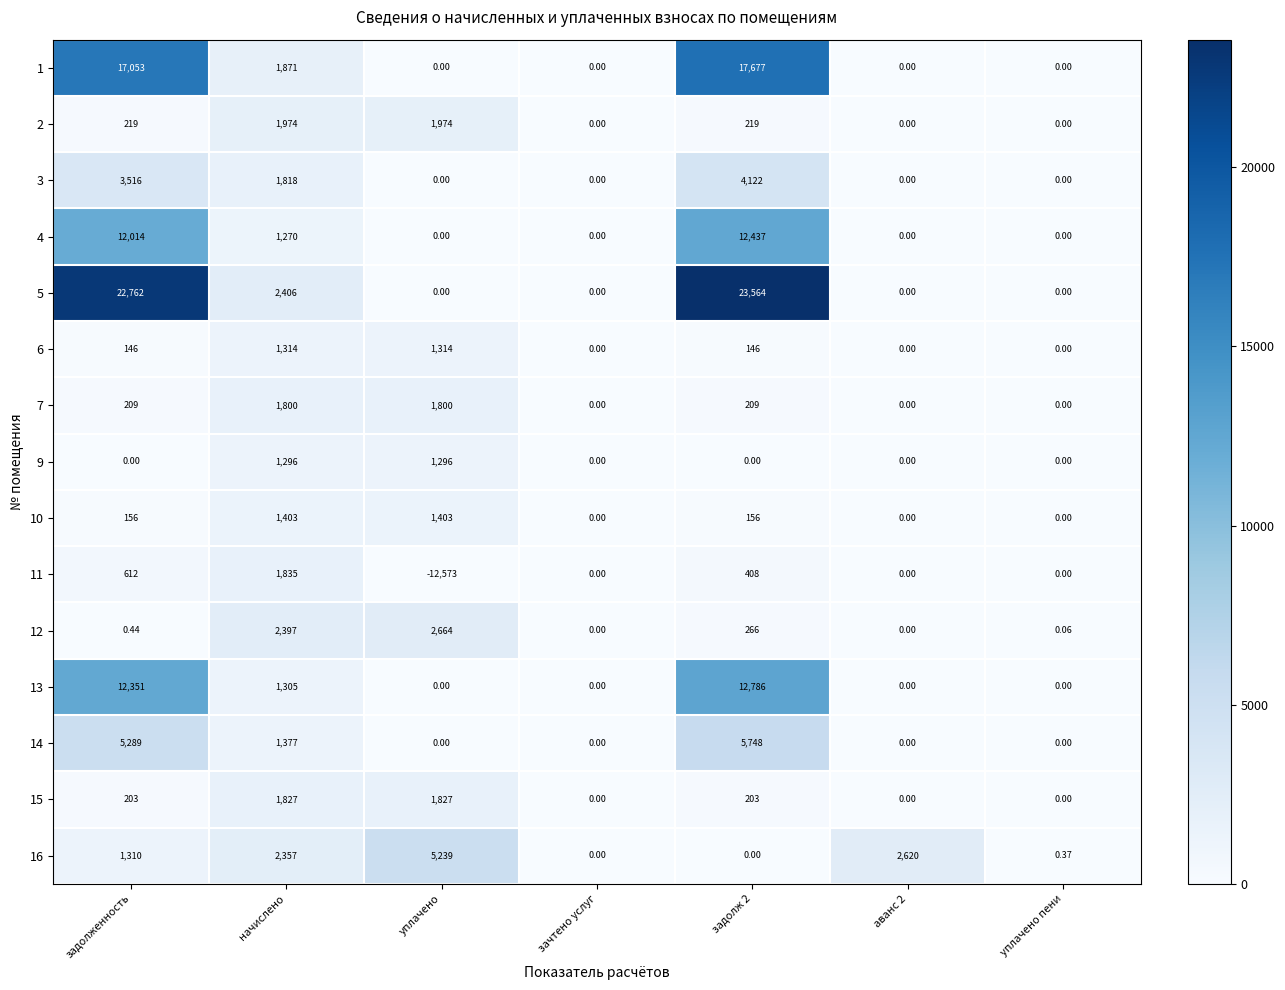

At which label is 5 closest to 11782?

начислено